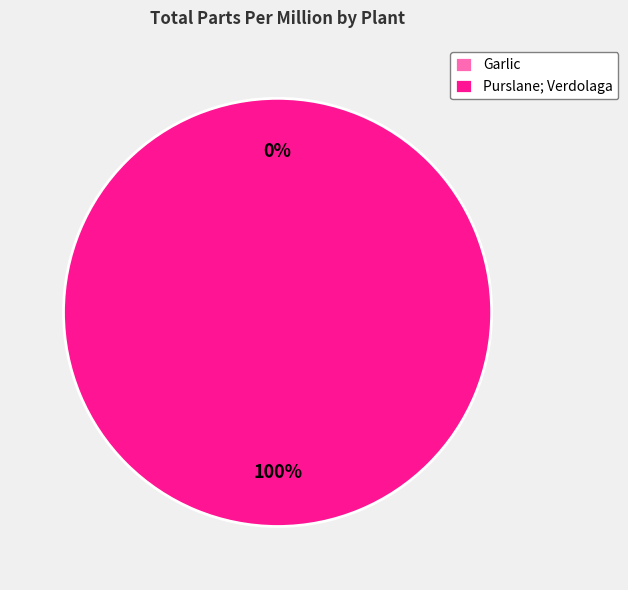

How many segments does this pie chart have?

2